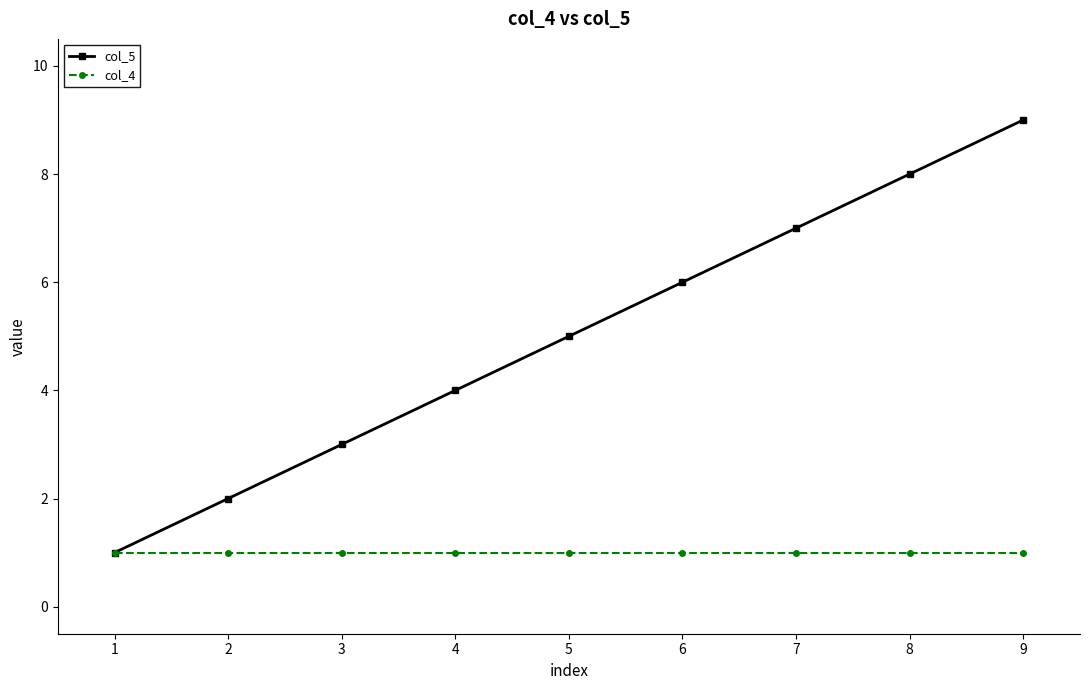

How many data points does each series have?

9